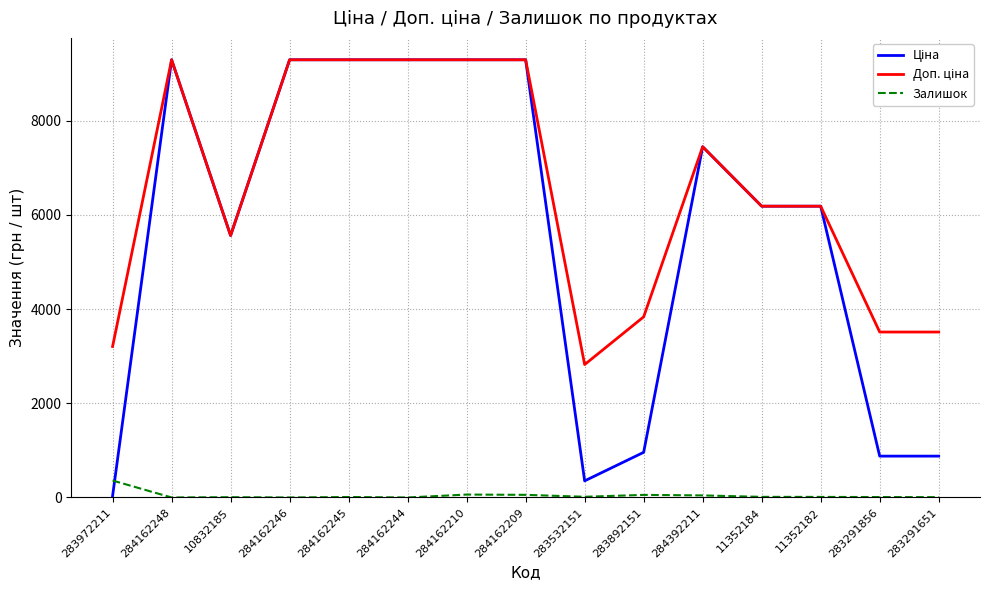

What is the maximum value for Залишок?

360.0